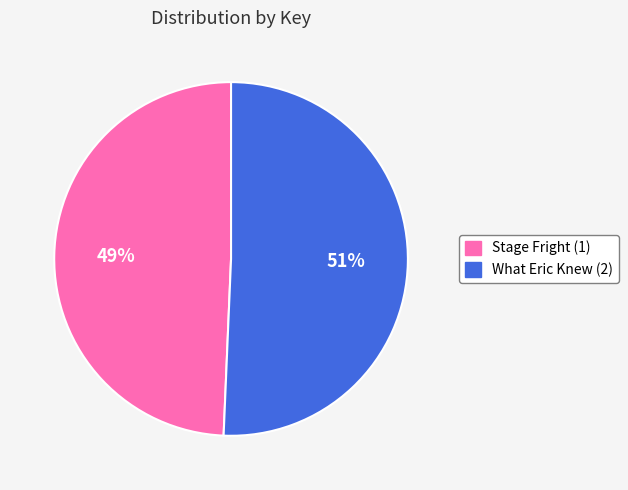

Rank the categories by value from highest to lowest.

What Eric Knew (2), Stage Fright (1)